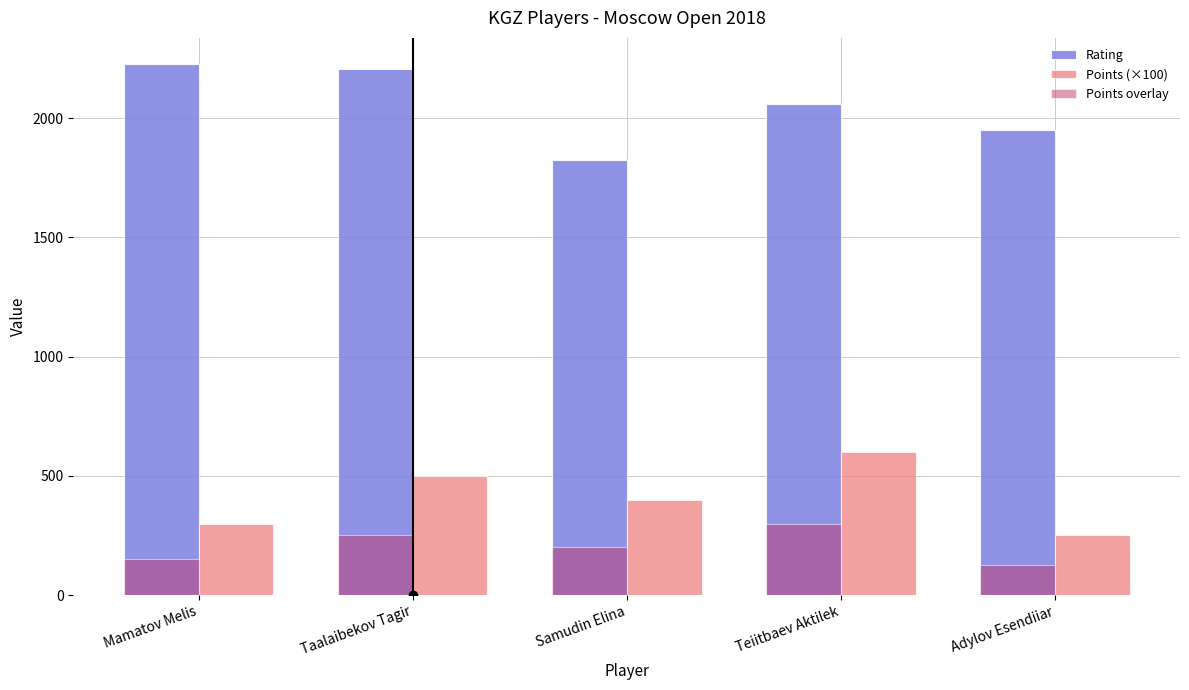

Between Taalaibekov Tagir and Adylov Esendiiar, which series saw the biggest shift?

Rating